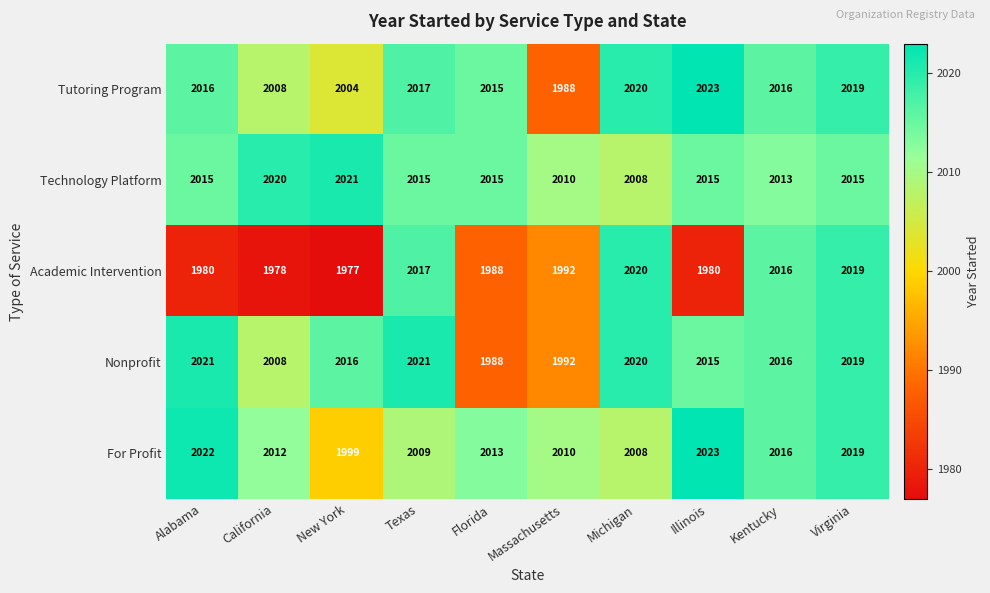

What is the total value across all series at Alabama?

10054